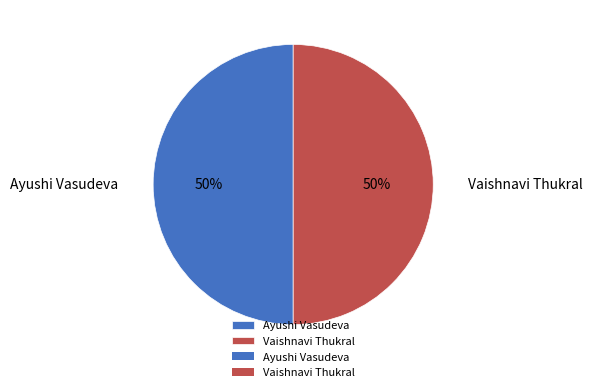

What is the ratio of the value at Vaishnavi Thukral to the value at Ayushi Vasudeva?

1.0